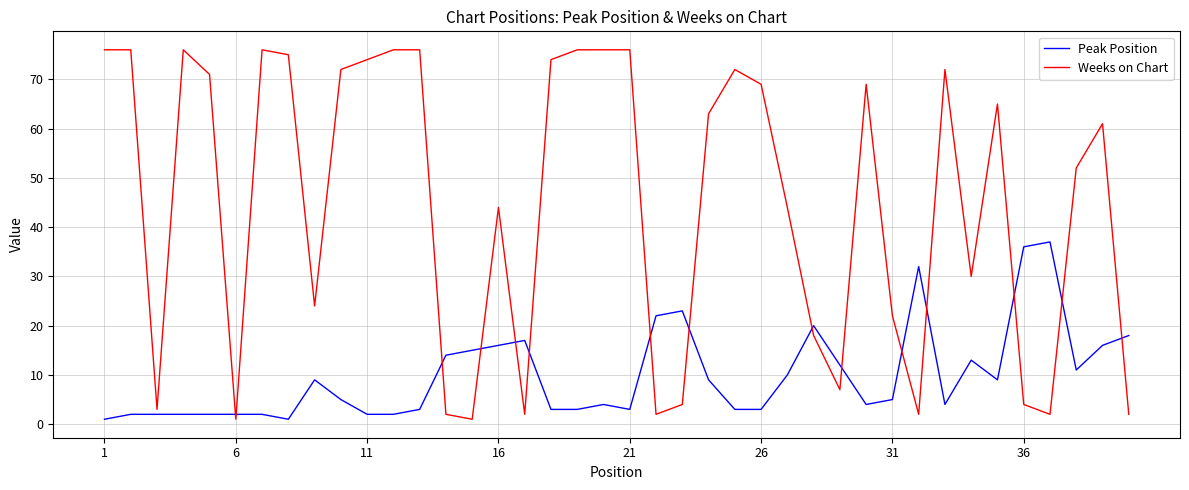

True or false: Peak Position and Weeks on Chart intersect in this chart.

True